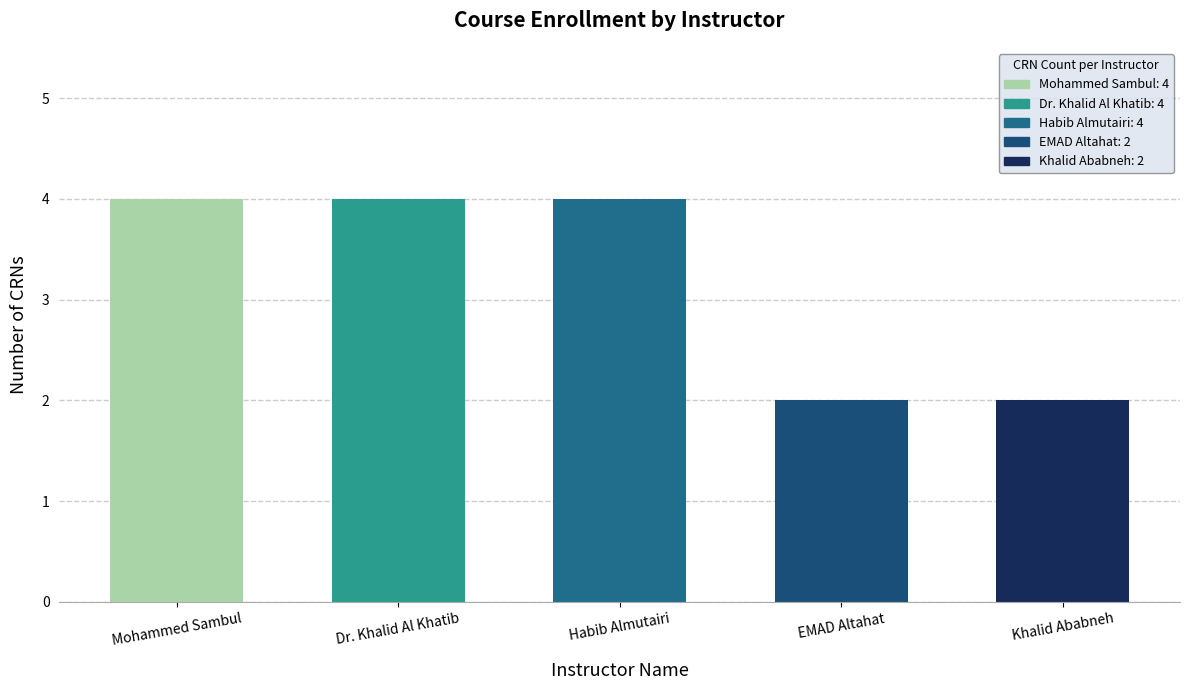

What is the average value?

3